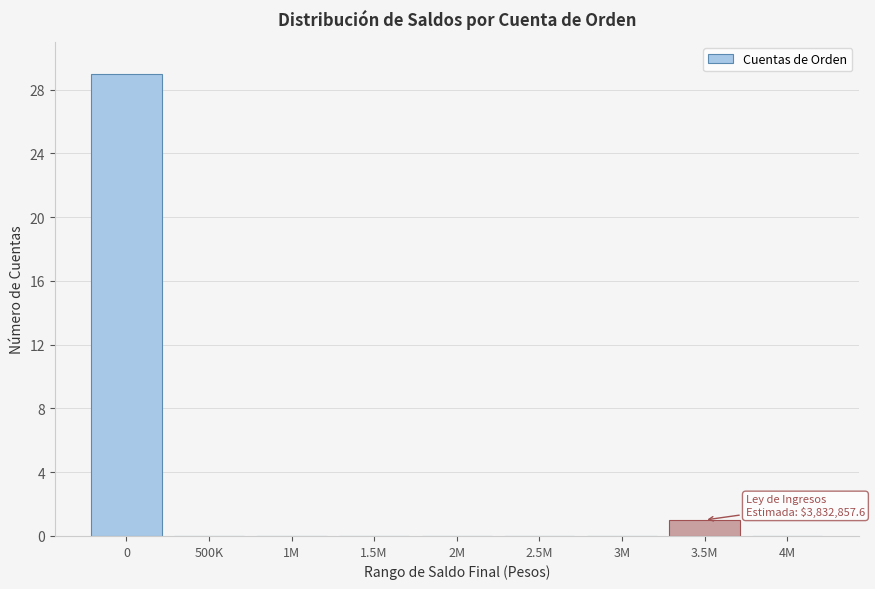

Reading left to right, extract all data points from this chart.

0=29	500K=0	1M=0	1.5M=0	2M=0	2.5M=0	3M=0	3.5M=1	4M=0